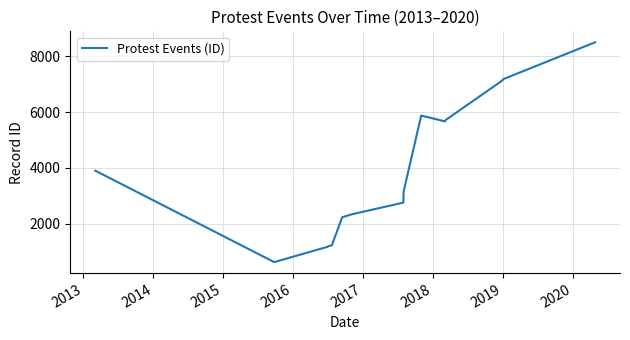

What is the smallest value displayed?

624